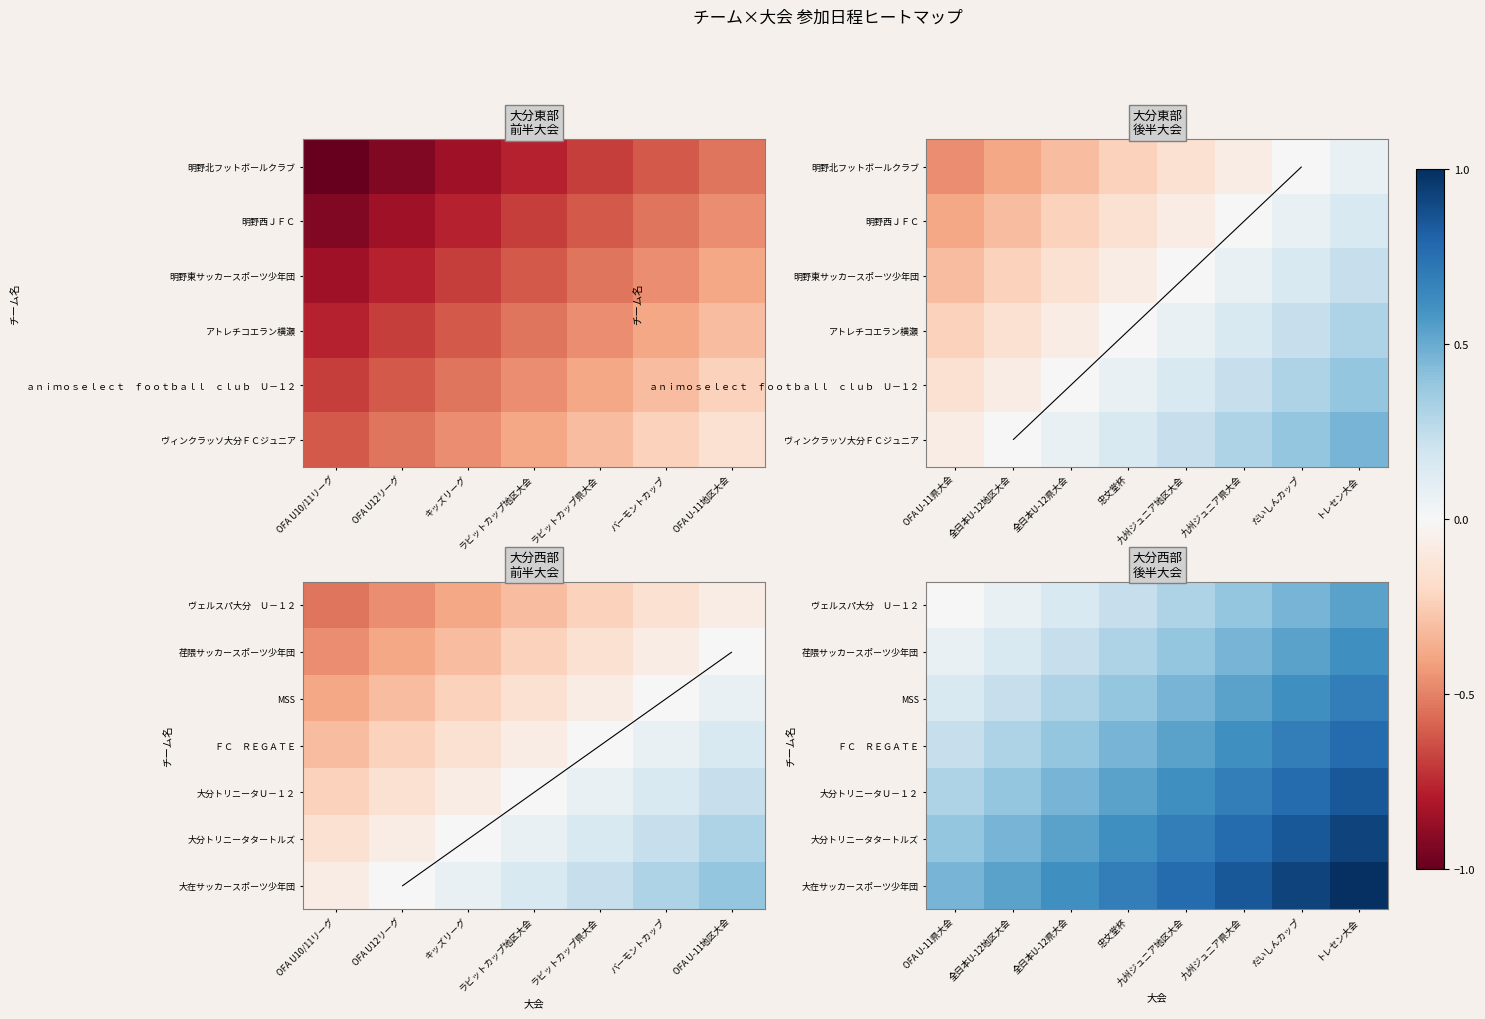

Which label corresponds to the smallest value in the chart?

OFA U-11県大会